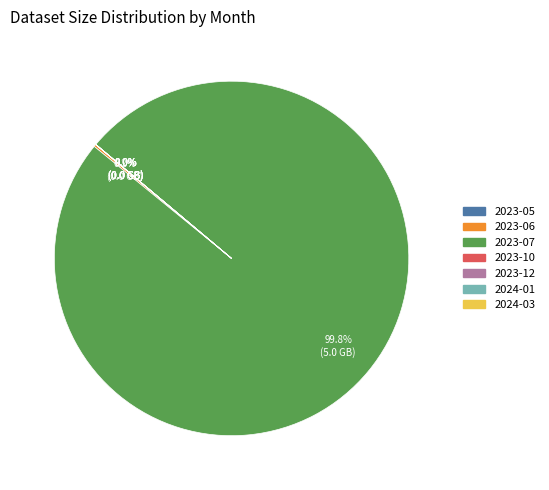

To the nearest percent, what is the average slice percentage?

14%